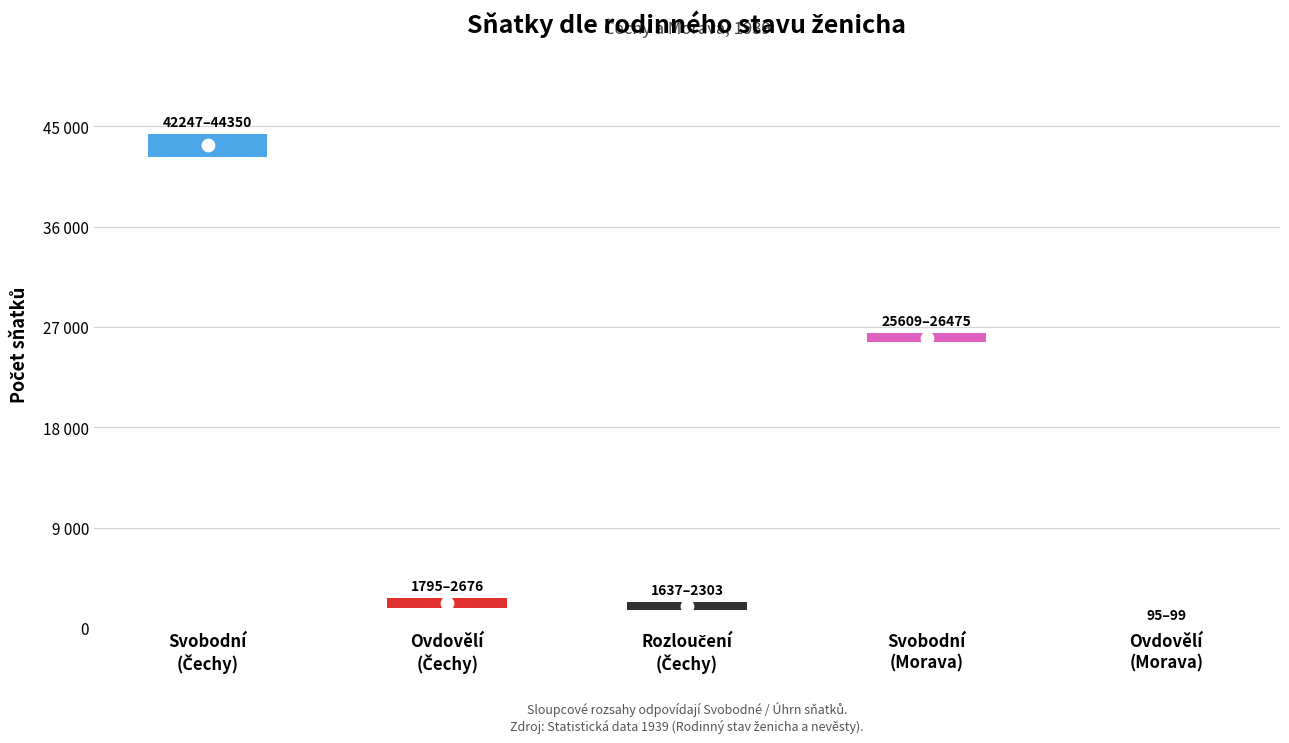

Which series contains the highest Y value?

Úhrn sňatků